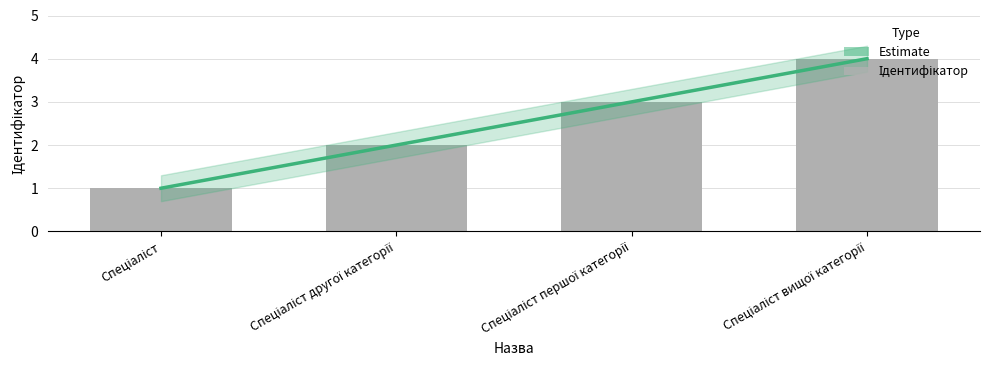

List the series in order of their peak value, highest first.

Estimate, Ідентифікатор